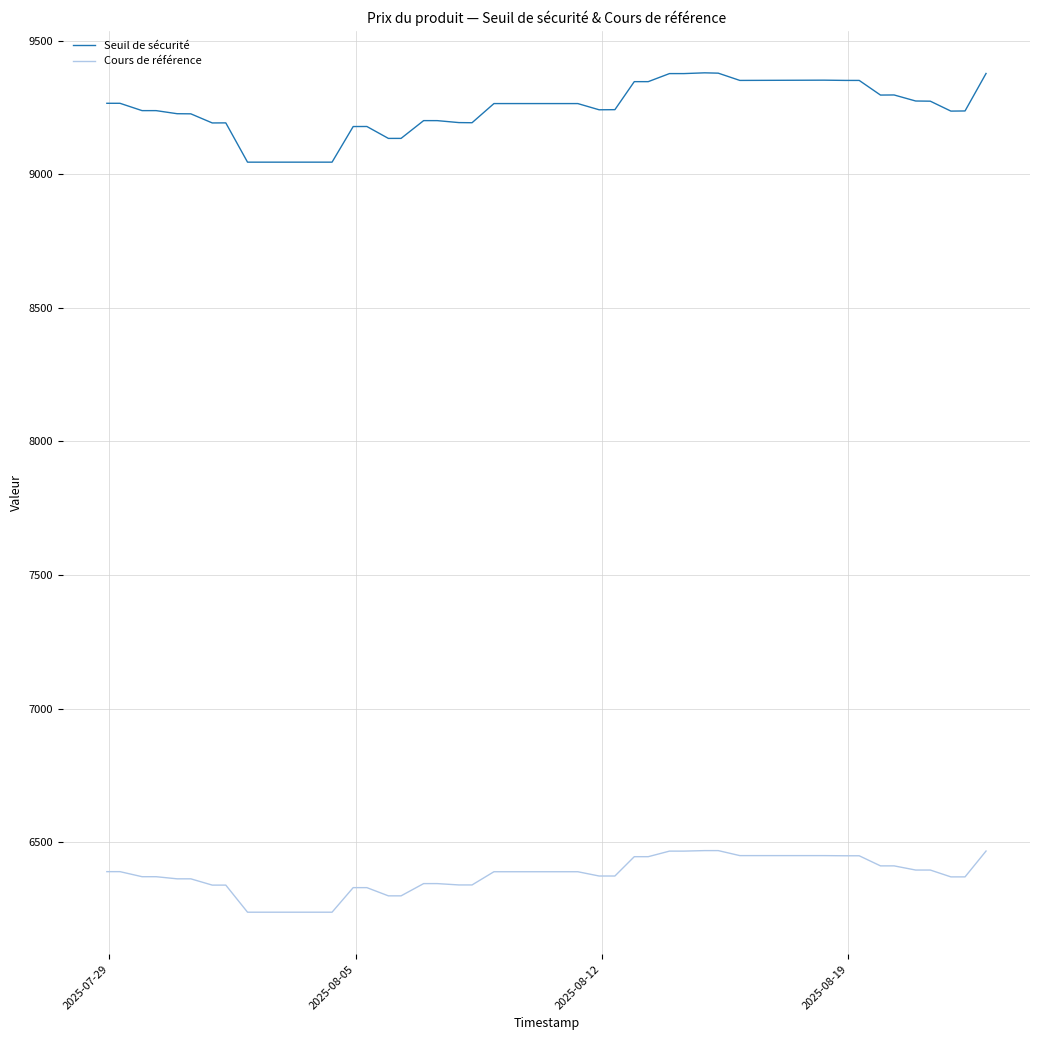

Which series has the largest total across all categories?

Seuil de sécurité